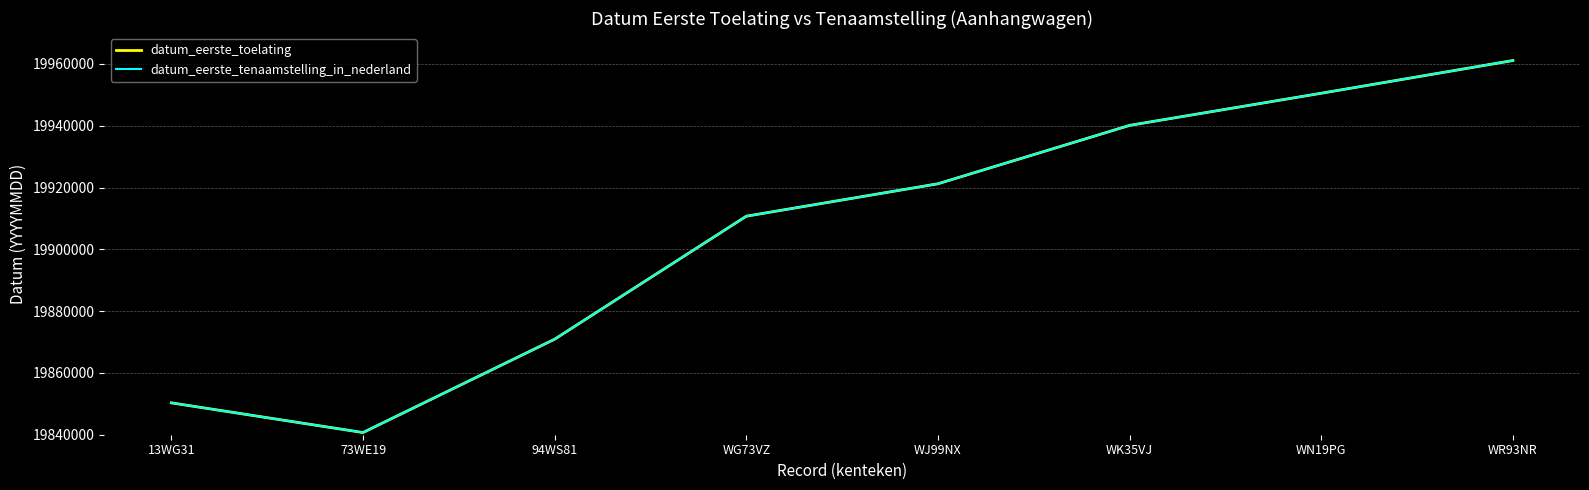

Does the chart have visible grid lines?

Yes